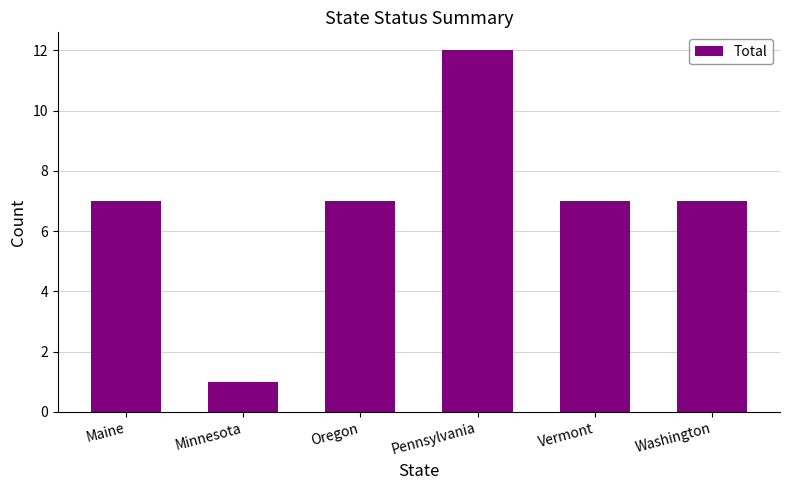

What is the average value?

7